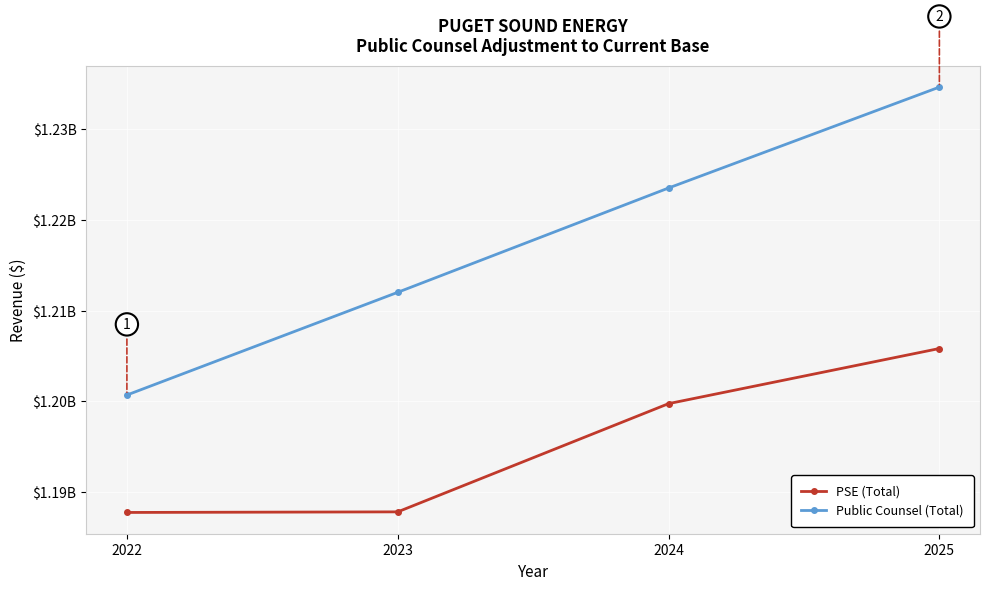

Does the chart have visible grid lines?

Yes